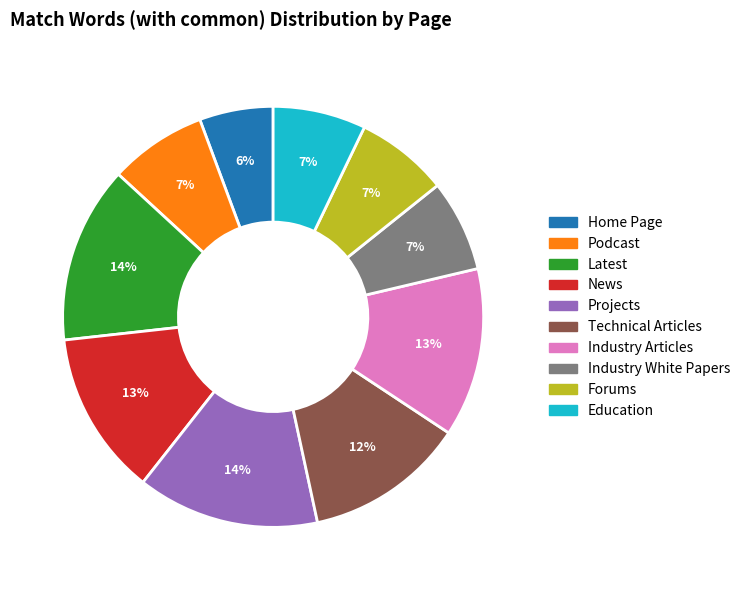

To the nearest percent, what percentage of the pie is Latest?

14%